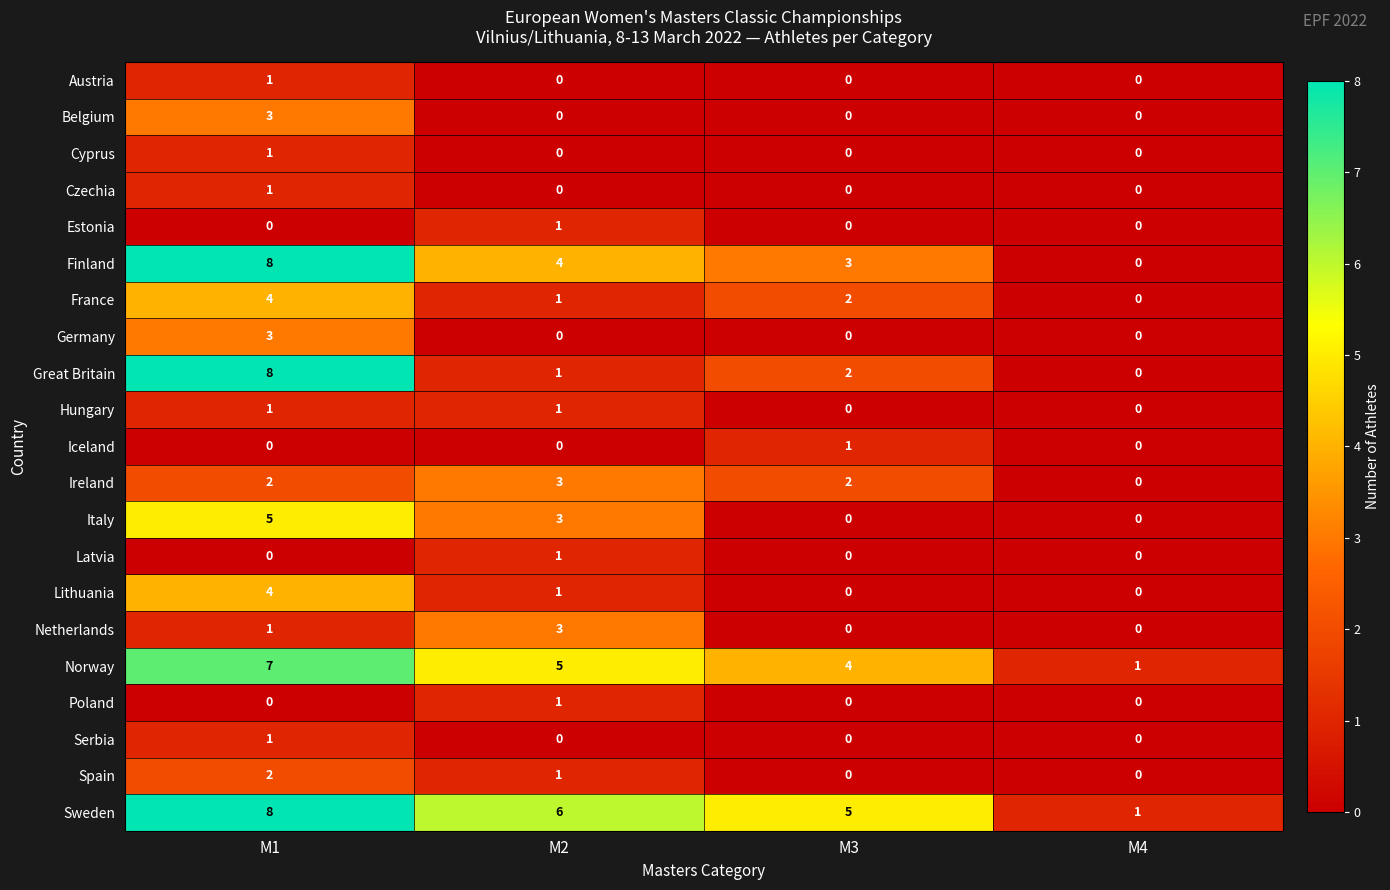

True or false: Ireland has a value of 1 at M1.

False